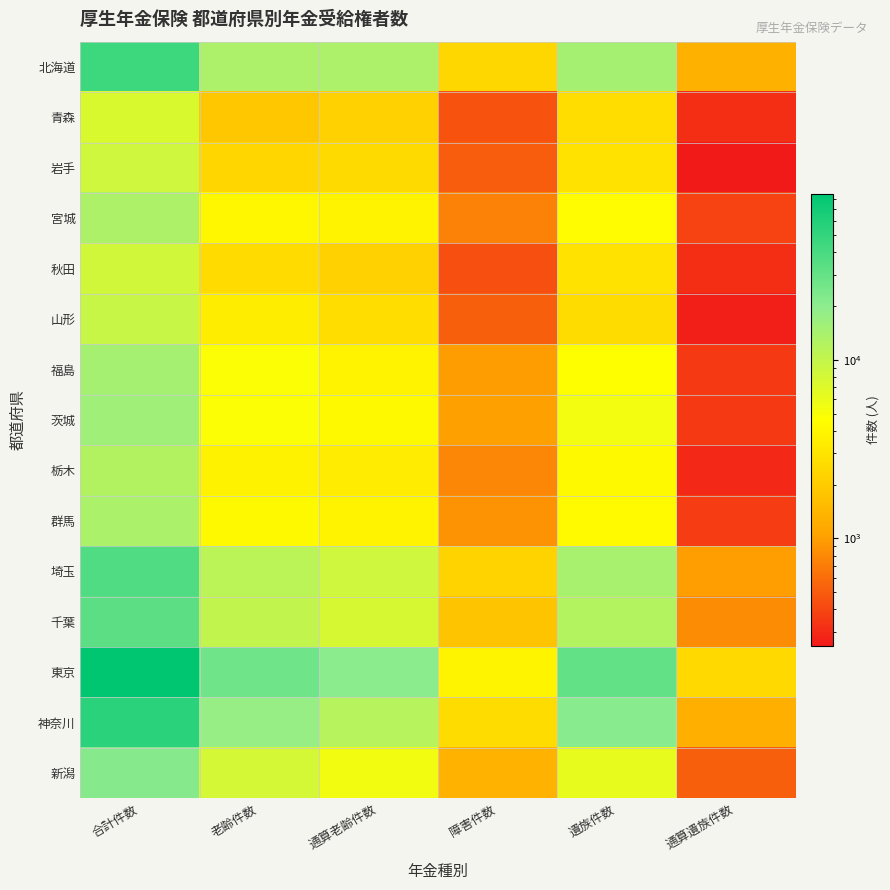

At which category is the sum across all series the highest?

合計件数